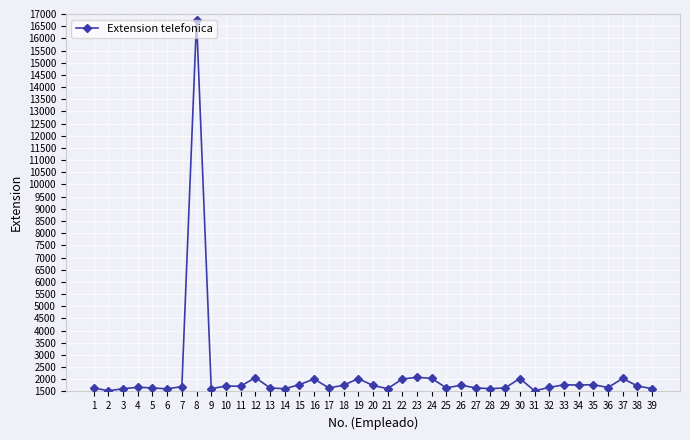

What is the change in value from 23 to 36?

-420